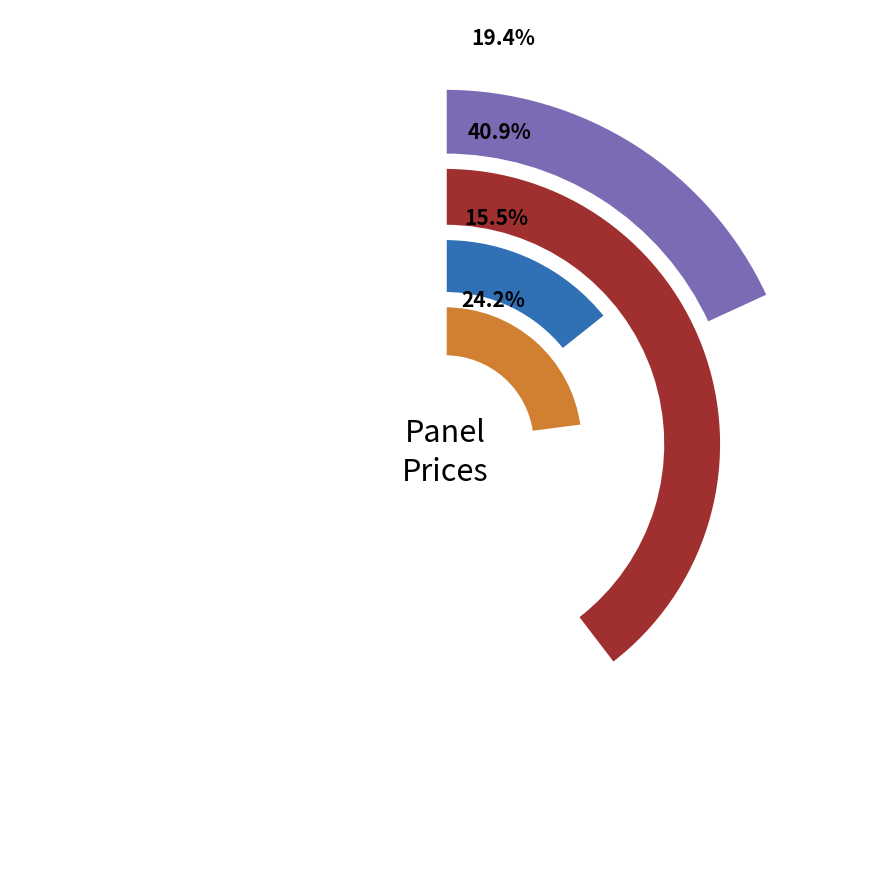

Which has a higher value, Skin panel 18 mm. or AGT panel 18 mm. Classic?

Skin panel 18 mm.